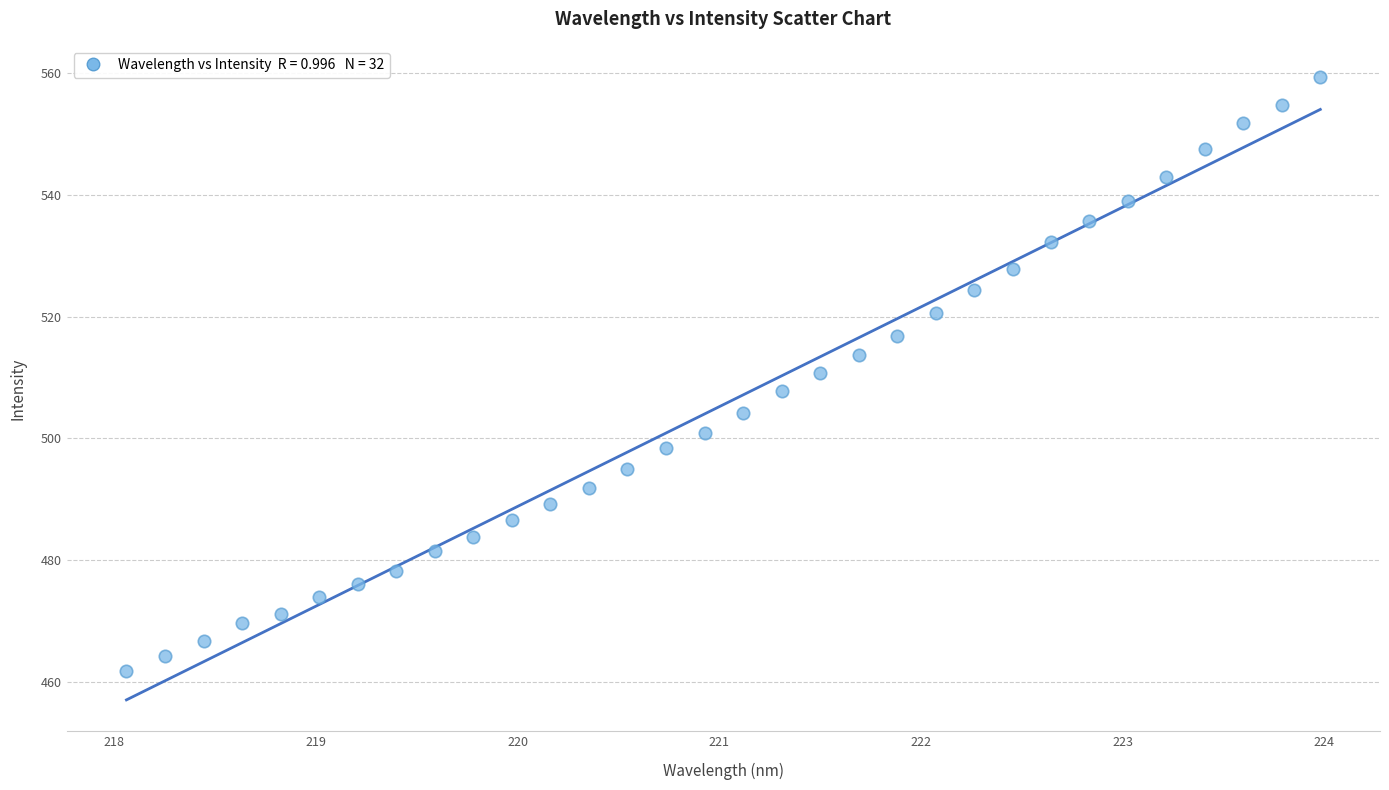

What is the range of Y values (max minus min)?

97.5